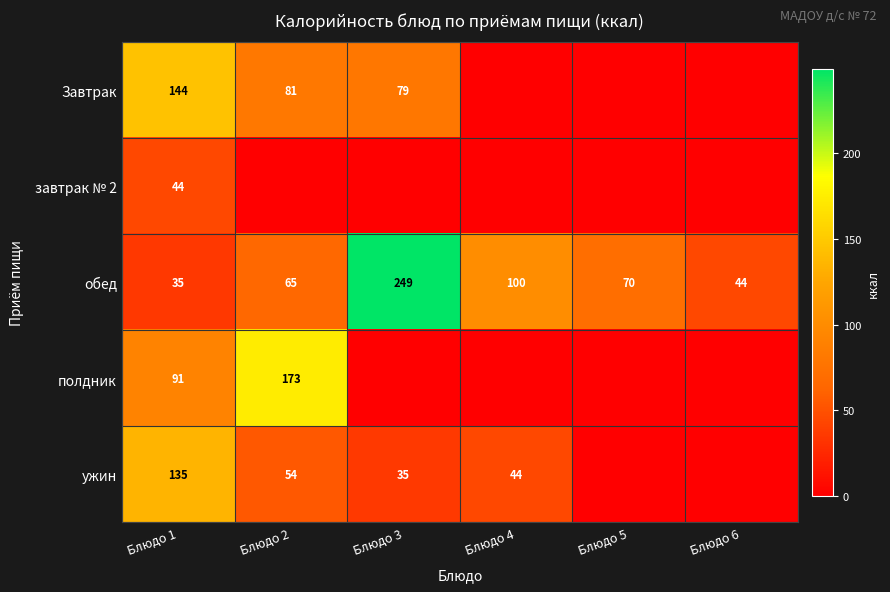

The value of Завтрак at Блюдо 3 is 23.0. True or false?

False